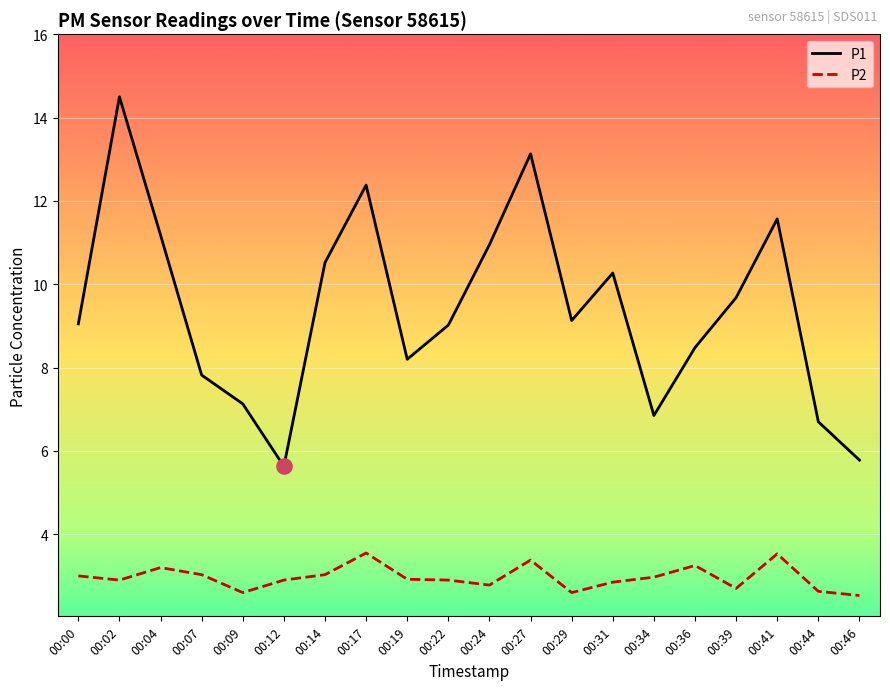

What is the spread (max minus min) of values at 00:09?

4.5